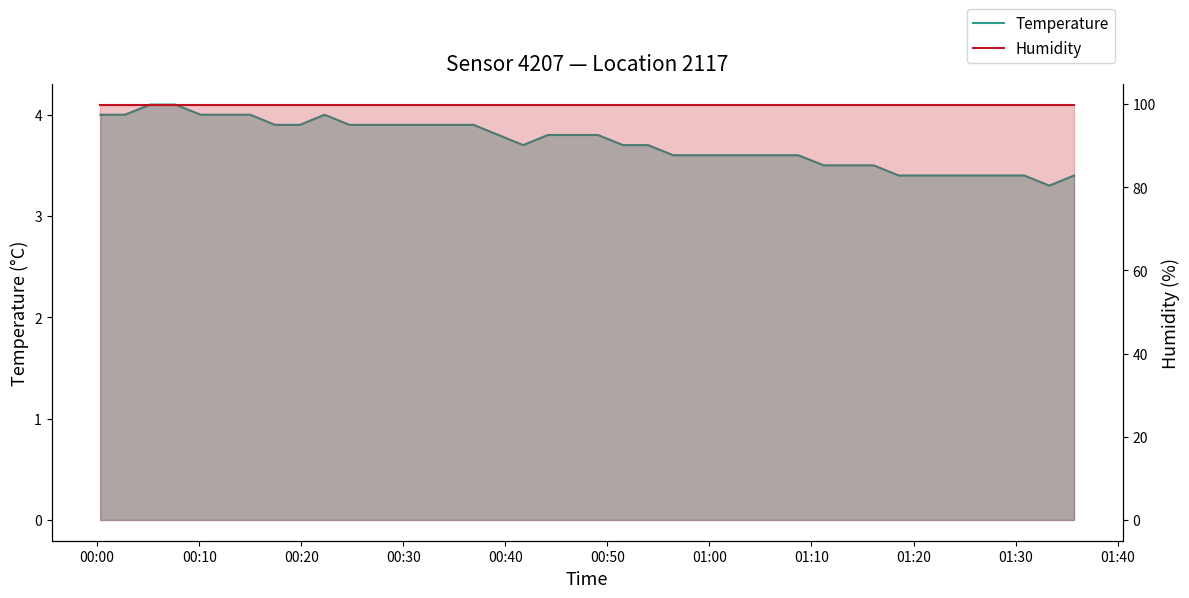

What is the value of the Temperature point at the 23rd from the left?

3.7